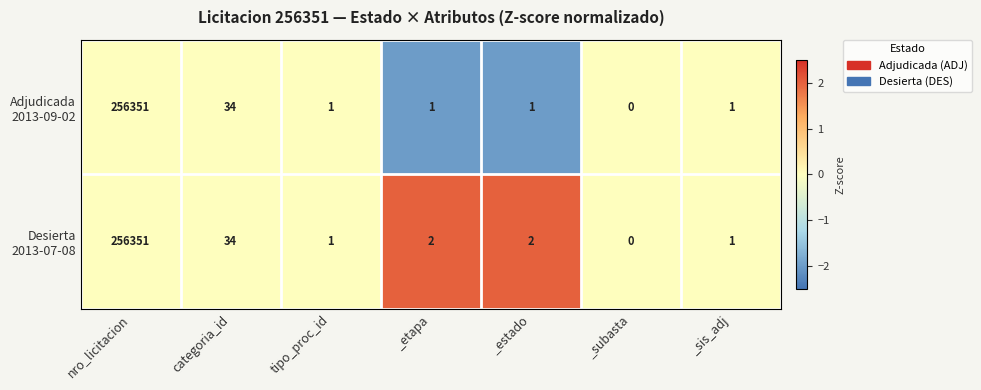

What is the total value across all series at nro_licitacion?

512702